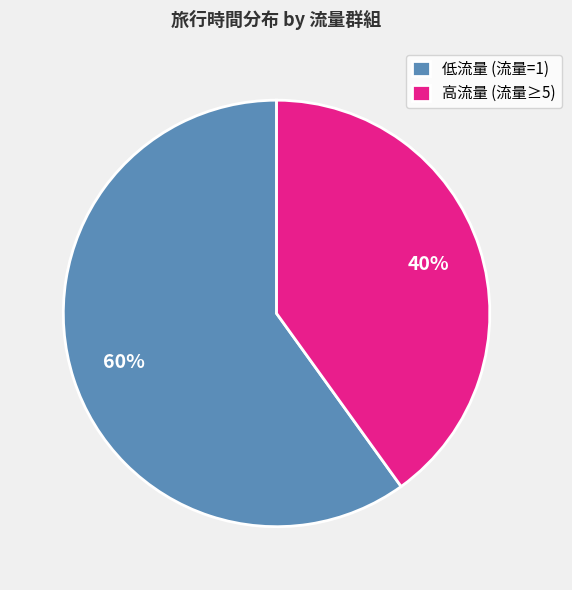

Which slice is the smallest?

高流量 (流量≥5)